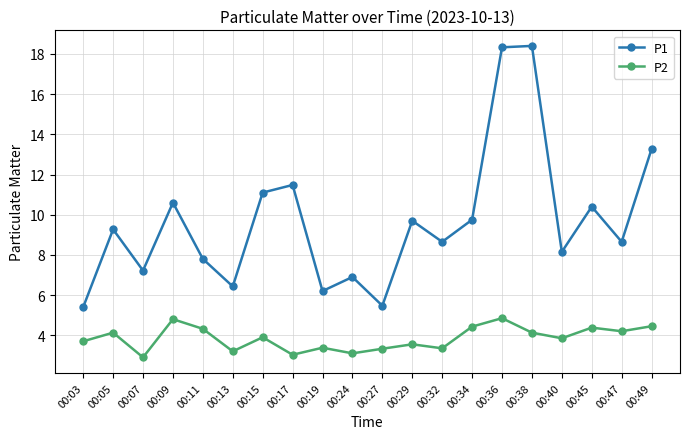

Is it true that P2 equals 3.3 at 00:27?

True